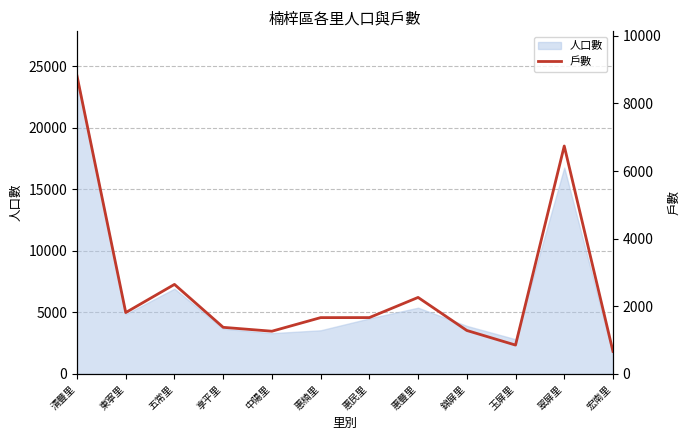

Between 惠豐里 and 惠楠里, which is larger?

惠豐里